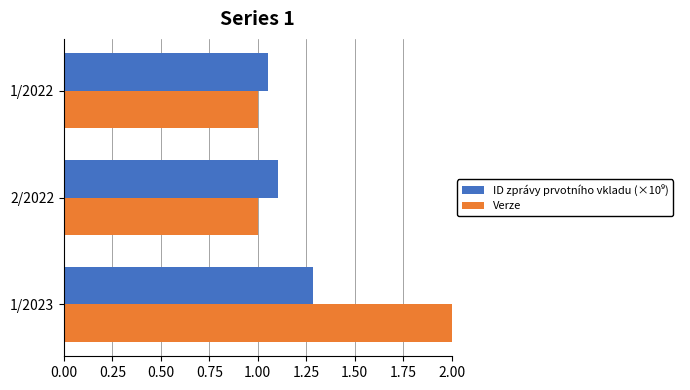

True or false: Verze has a value of 1.0 at 1/2022.

True